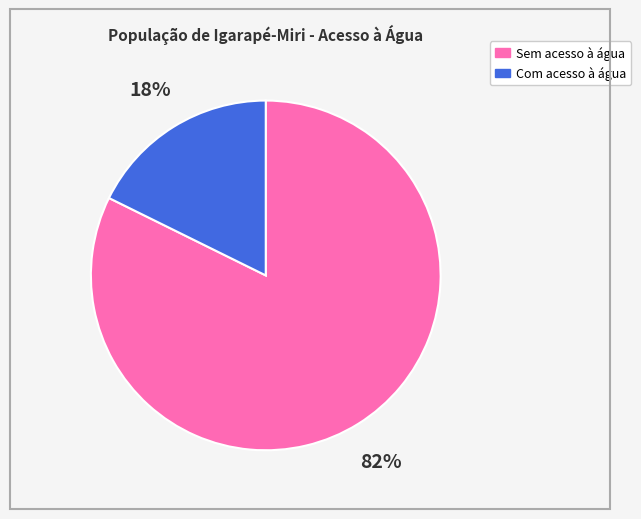

Rank the categories by value from highest to lowest.

Sem acesso à água, Com acesso à água